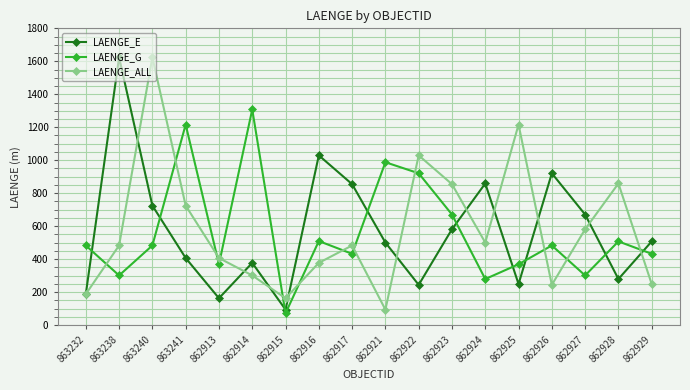

What is the label of the 18th point from the right?

863232